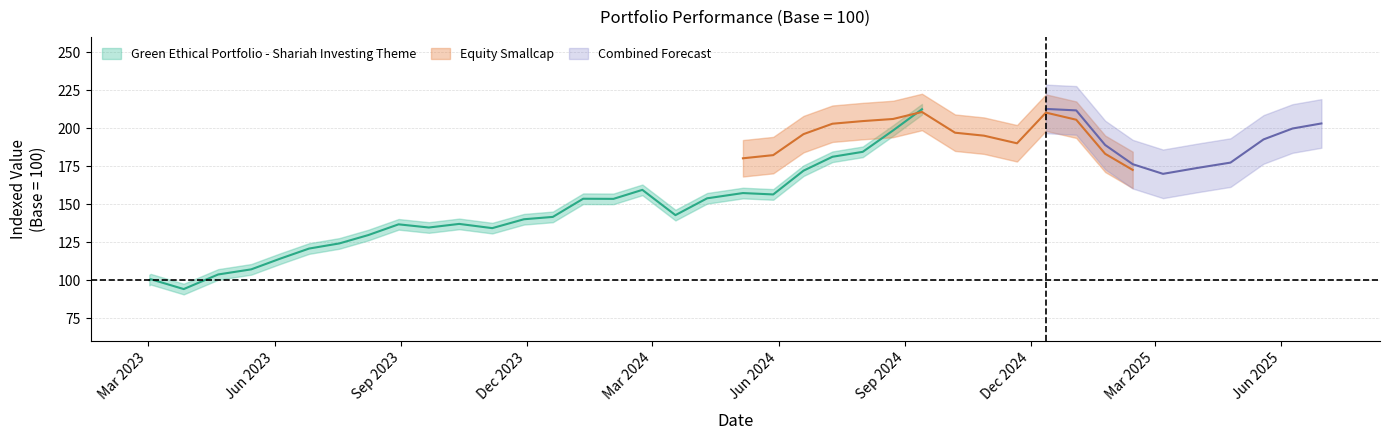

Which series has the largest range (max minus min)?

Green Ethical Portfolio - Shariah Investing Theme